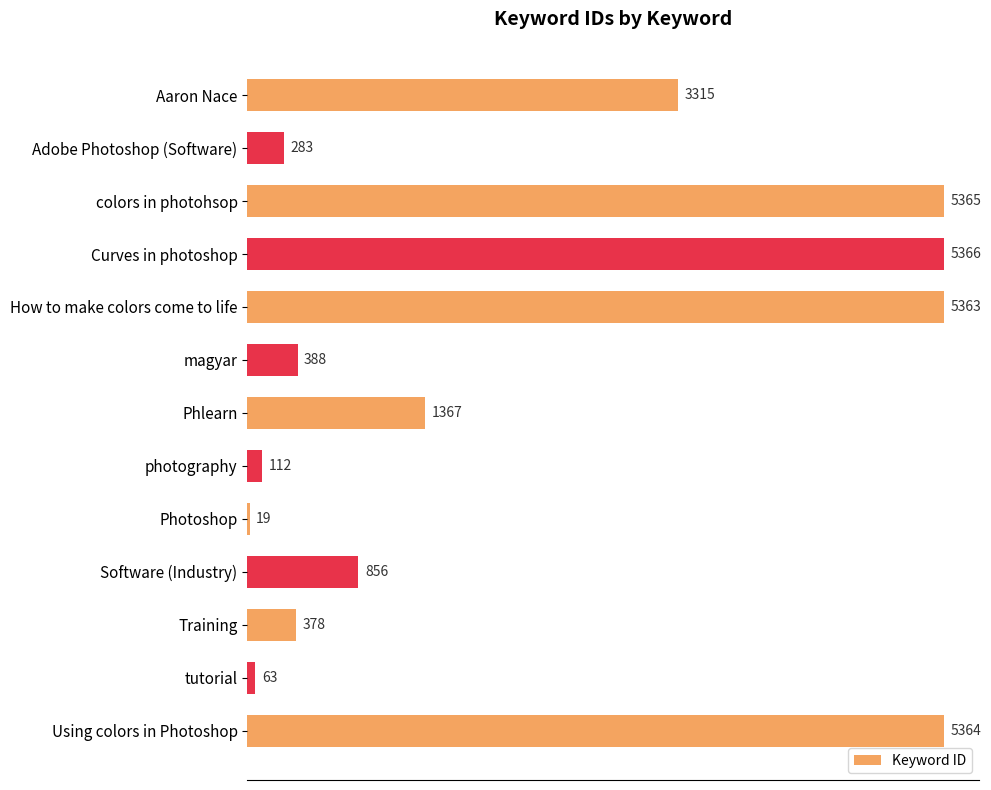

How many series are shown in this chart?

1